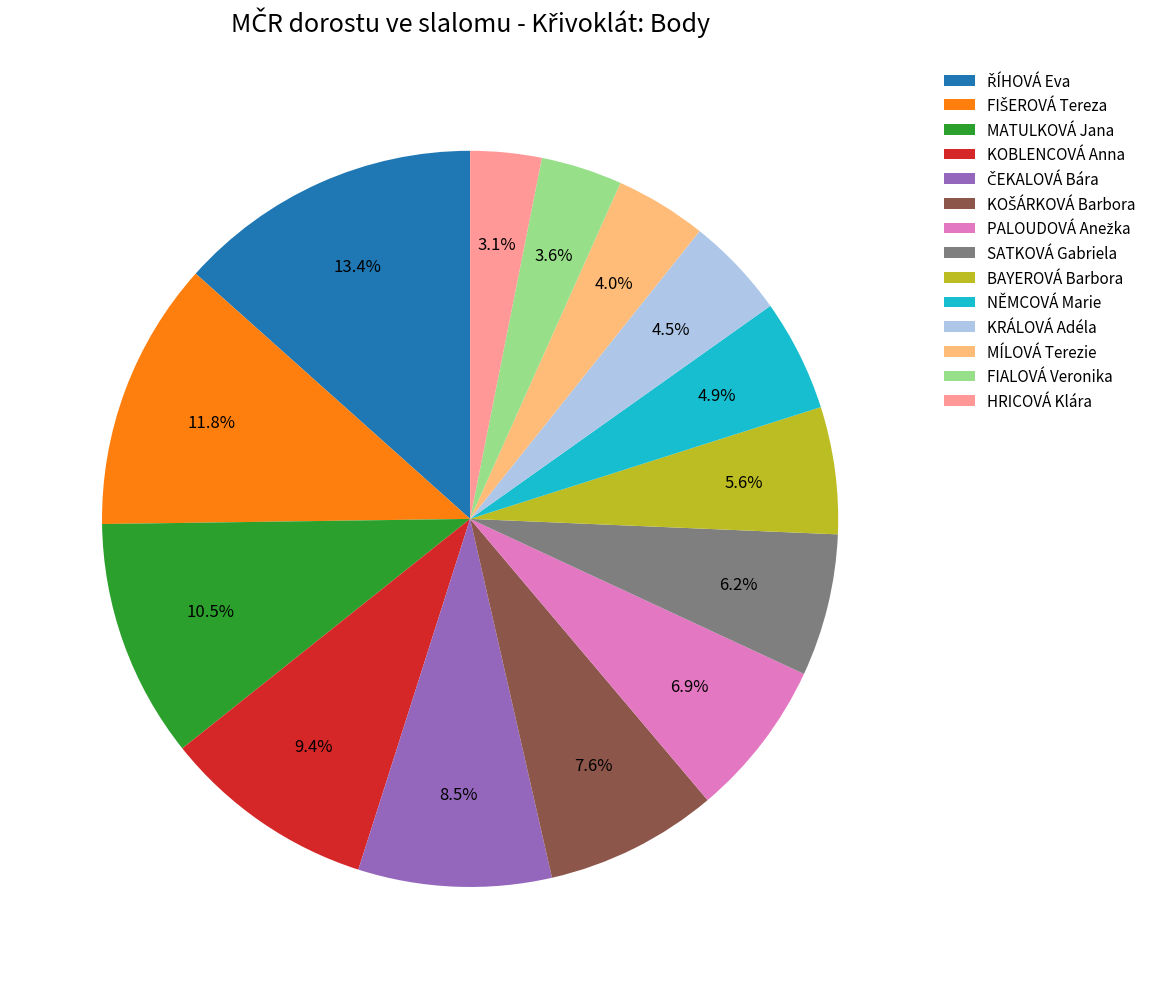

Combined, do SATKOVÁ Gabriela and MATULKOVÁ Jana account for over 50%?

No